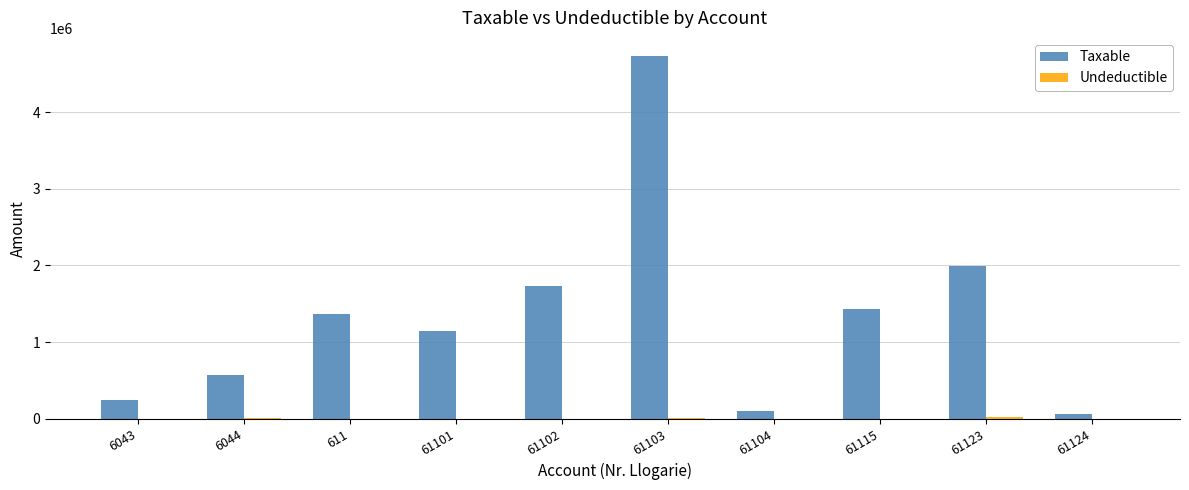

At which category is the sum across all series the highest?

61103